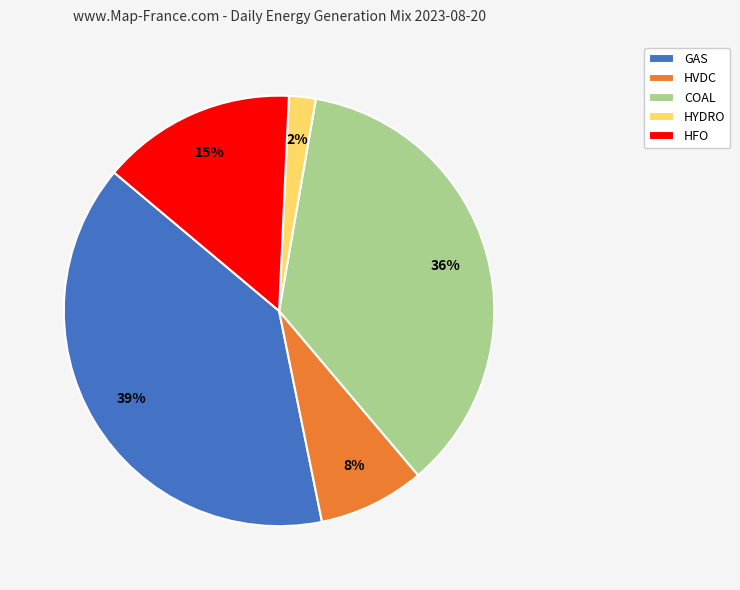

To the nearest percent, what is the average slice percentage?

20%